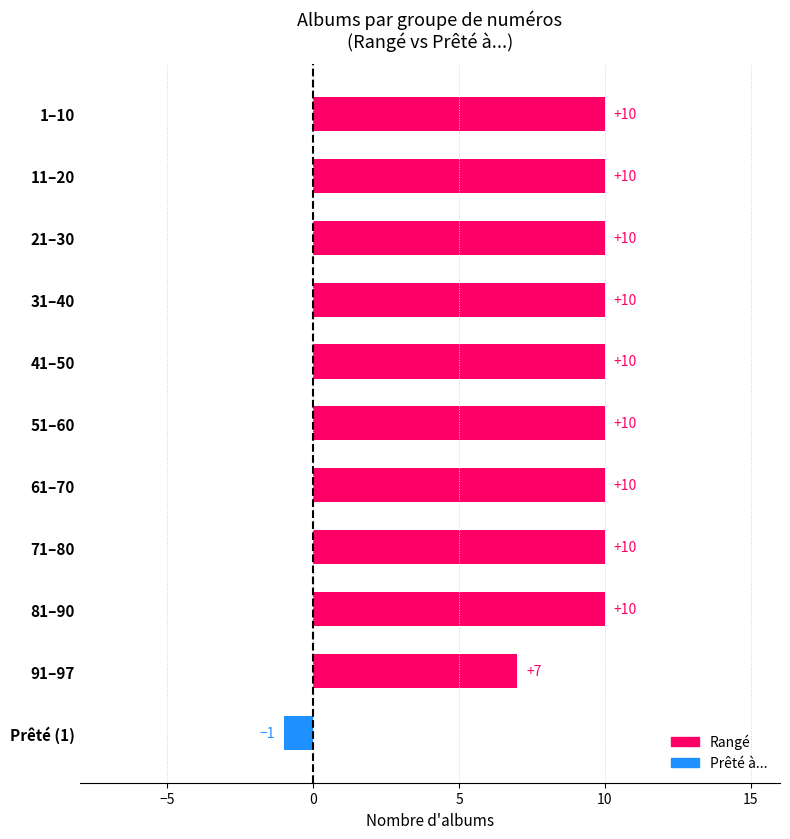

What is the label of the 9th bar from the top?

81–90